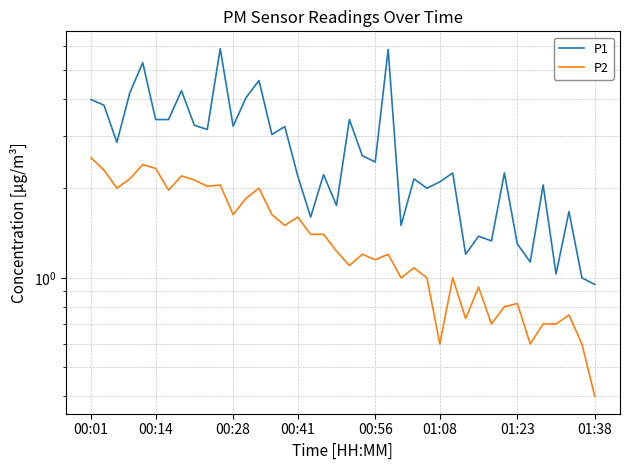

The value of P1 at 00:41 is 2.2. True or false?

True